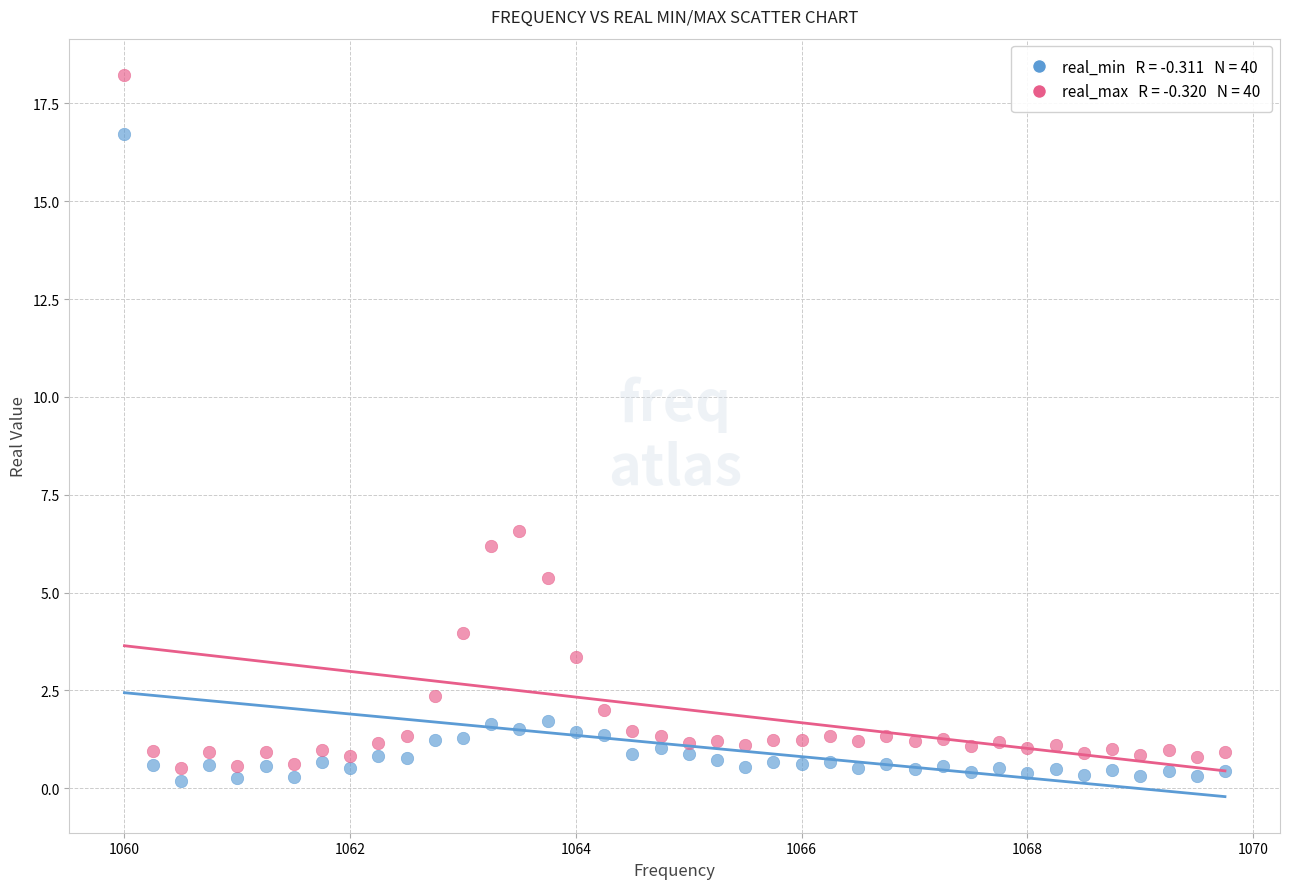

Across all data points, what is the range of Y values (max minus min)?

18.1